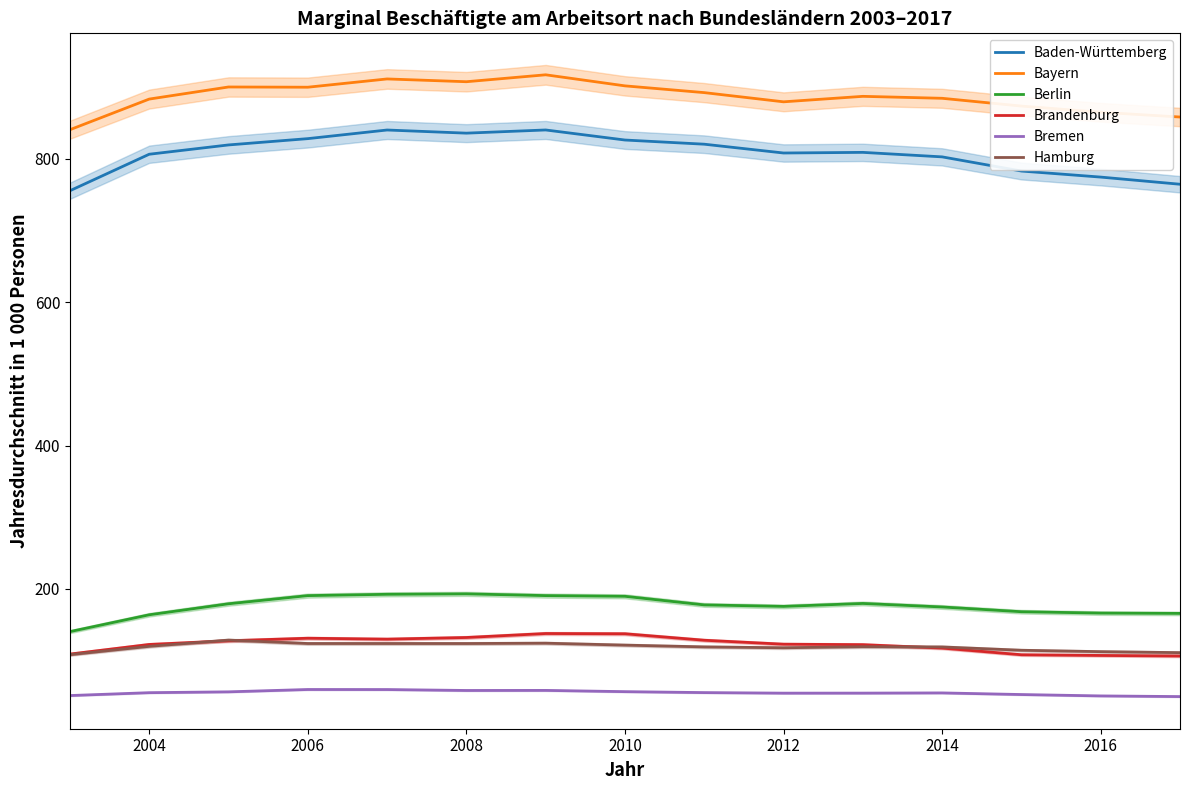

The Hamburg series shows 123.7 at 2008. True or false?

True